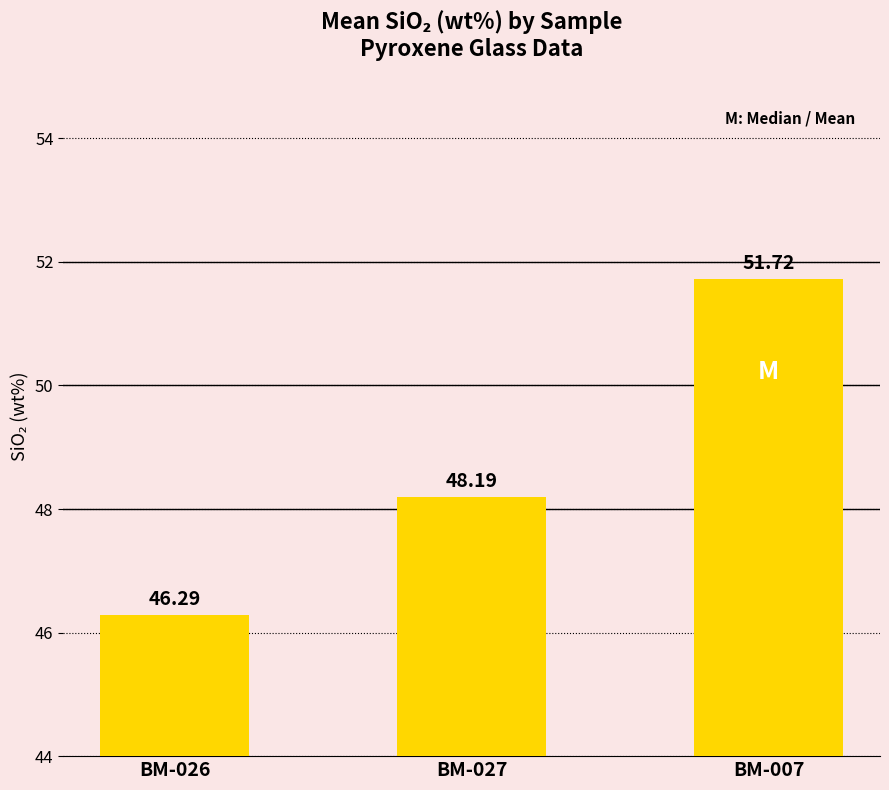

What is the greatest value displayed?

51.7